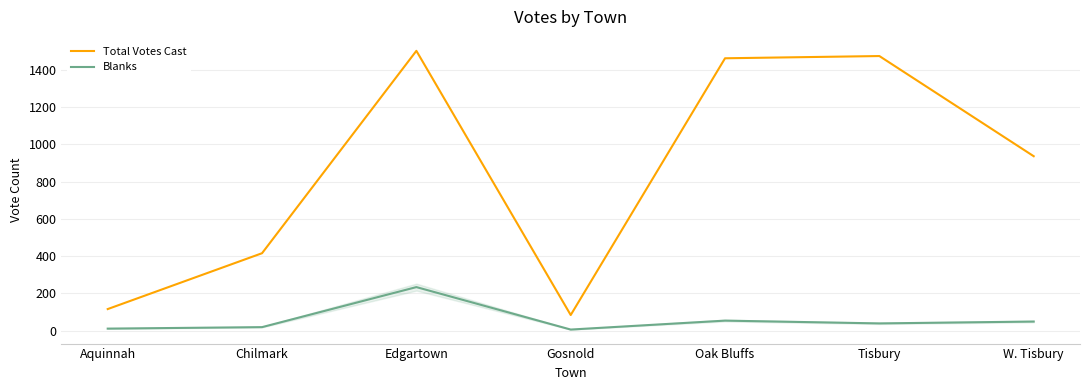

Rank the series at W. Tisbury from highest to lowest value.

Total Votes Cast, Blanks